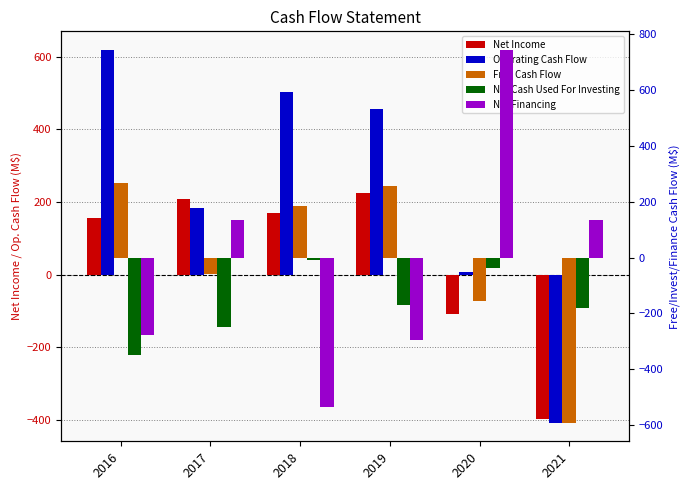

What is the difference between the Net Income values at 2021 and 2016?

552